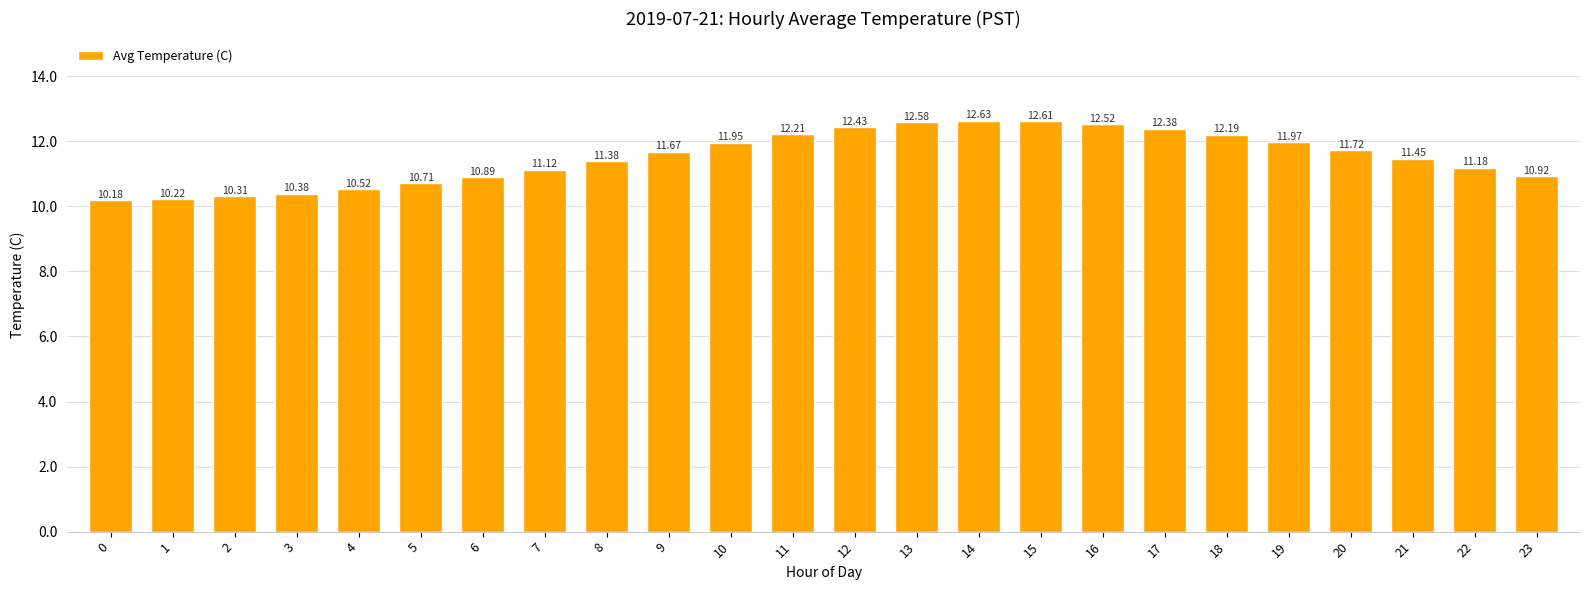

The chart shows a value of 12.5 at 16. True or false?

True